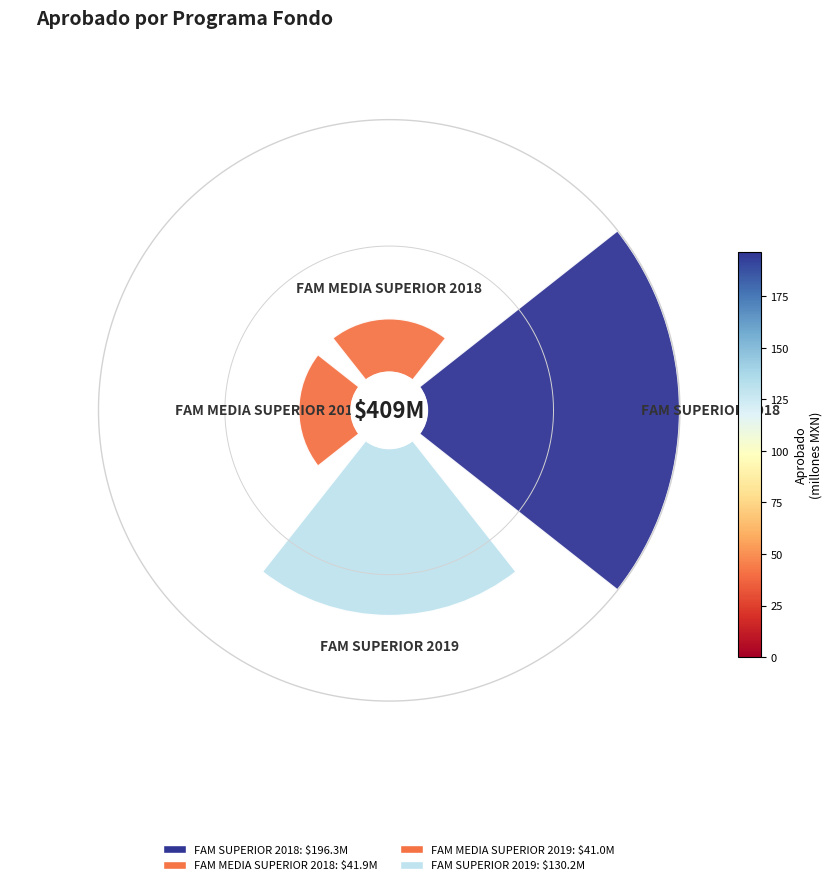

The FAM MEDIA SUPERIOR 2019 slice represents 10% of the pie. True or false?

True